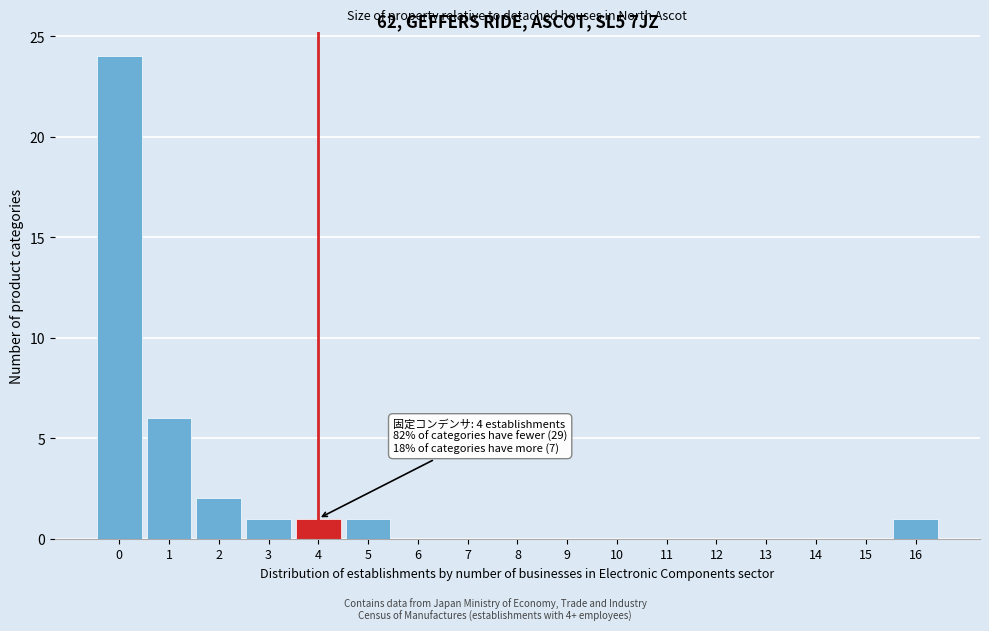

Reading right to left, transcribe all the data shown in this chart.

16=1	15=0	14=0	13=0	12=0	11=0	10=0	9=0	8=0	7=0	6=0	5=1	4=1	3=1	2=2	1=6	0=24